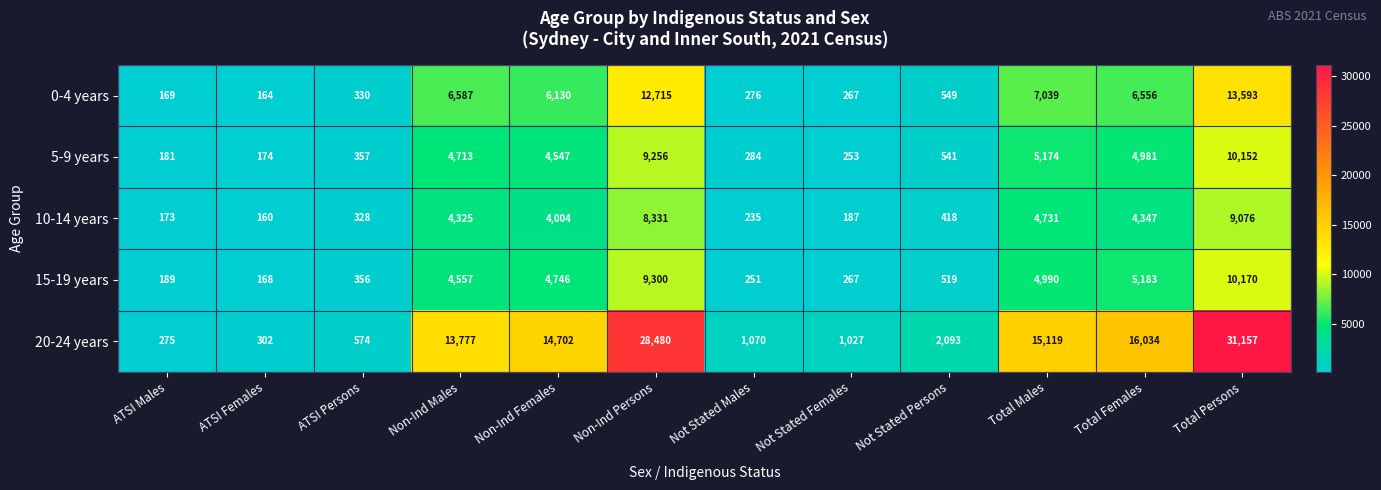

The value of 10-14 years at Non-Ind Persons is 8331. True or false?

True